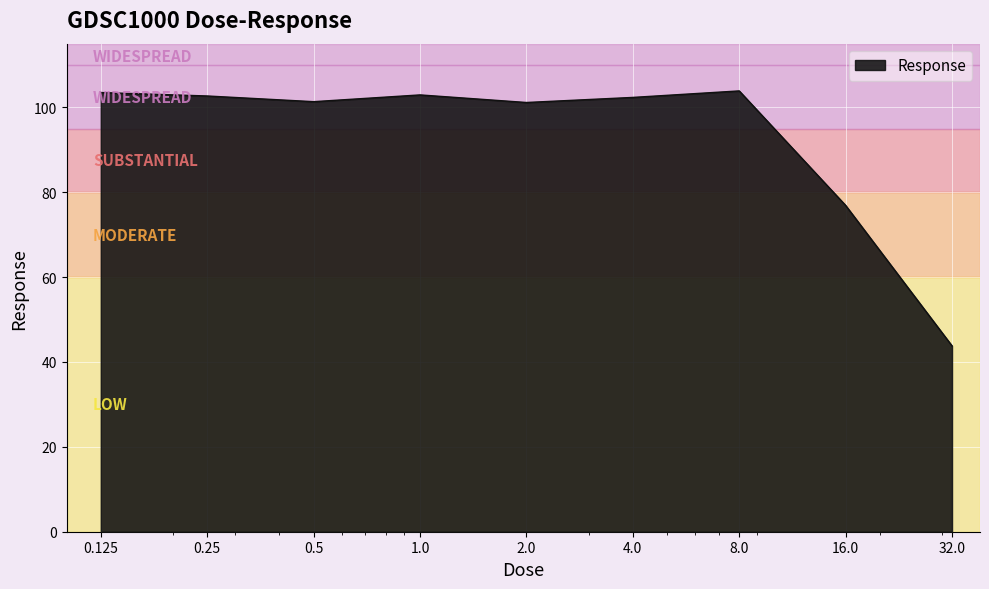

What is the difference between the maximum and minimum values?

60.1